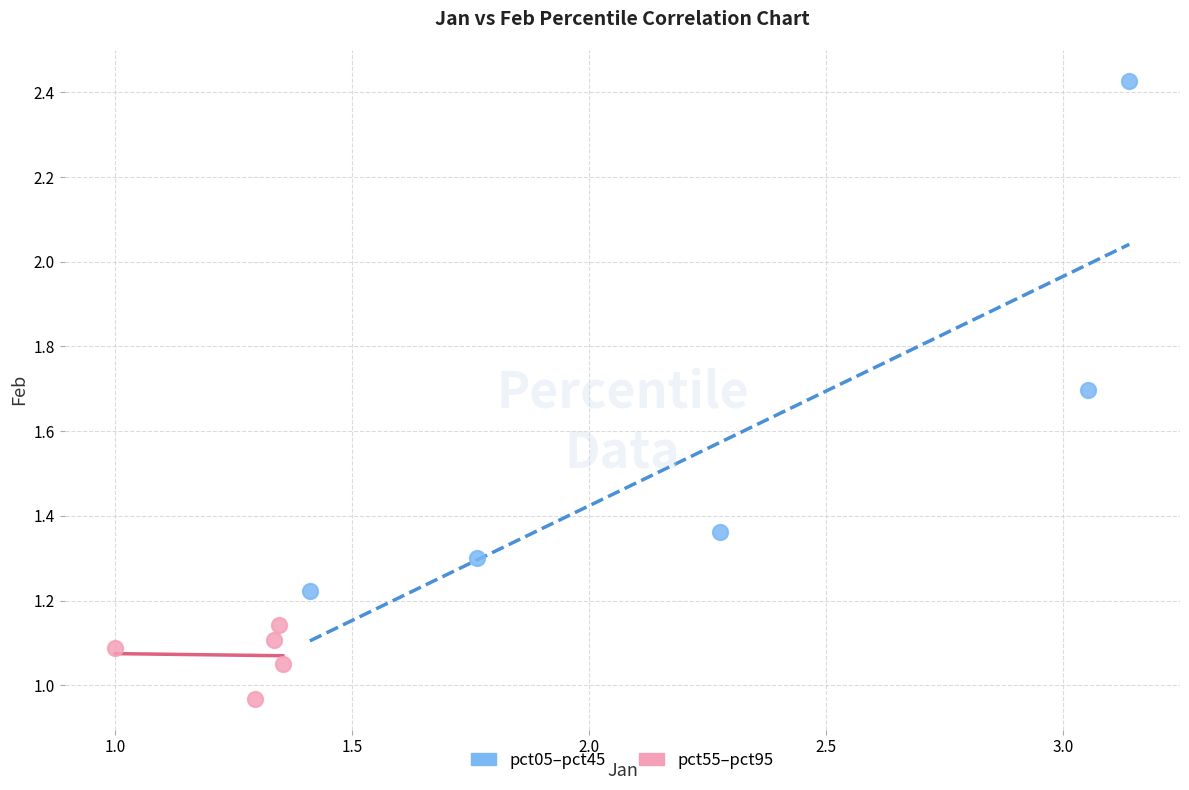

Which series contains the highest Y value?

pct05–pct45